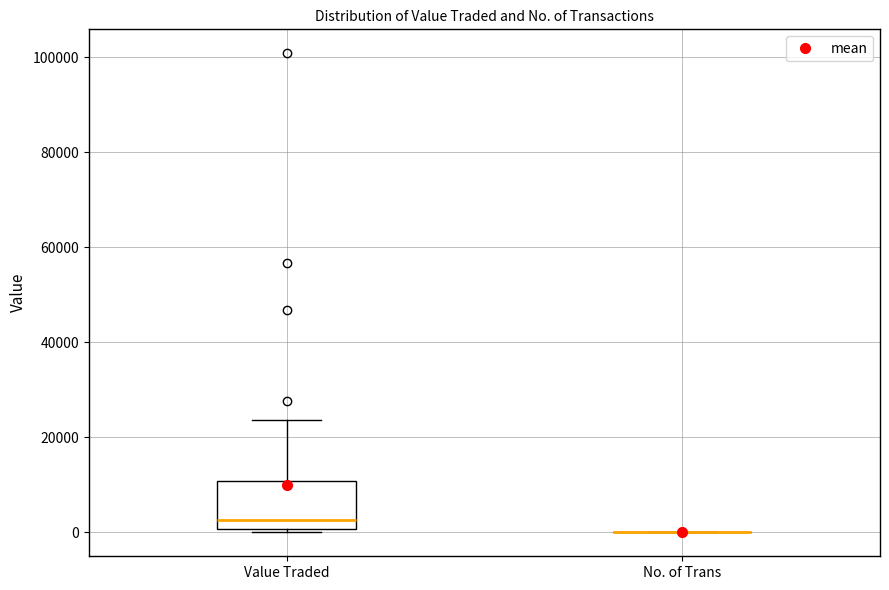

Reading left to right, transcribe this box plot: for each box, give where its median line is, the range the box spans, and where its two whiskers end, as read against the y-axis. The values are not printed on the chart, so give them approximately, as read against the axis.

Value Traded: median 2000, box 0 to 10000, whiskers 0 (just below the box's lower edge) to 24000
No. of Trans: box collapsed to a line at 0, whiskers 0 to 0